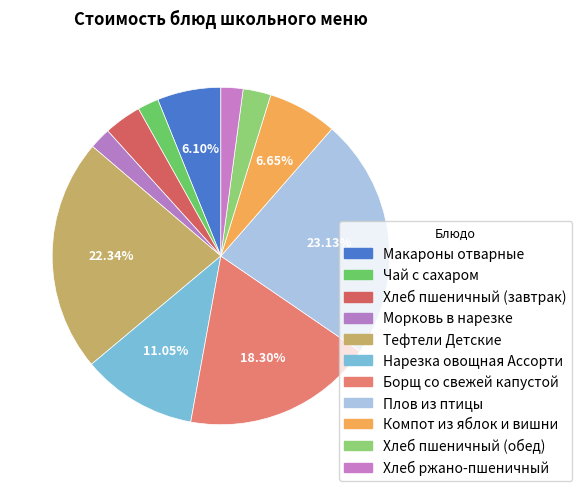

To the nearest percent, what percentage of the pie is Чай с сахаром?

2%